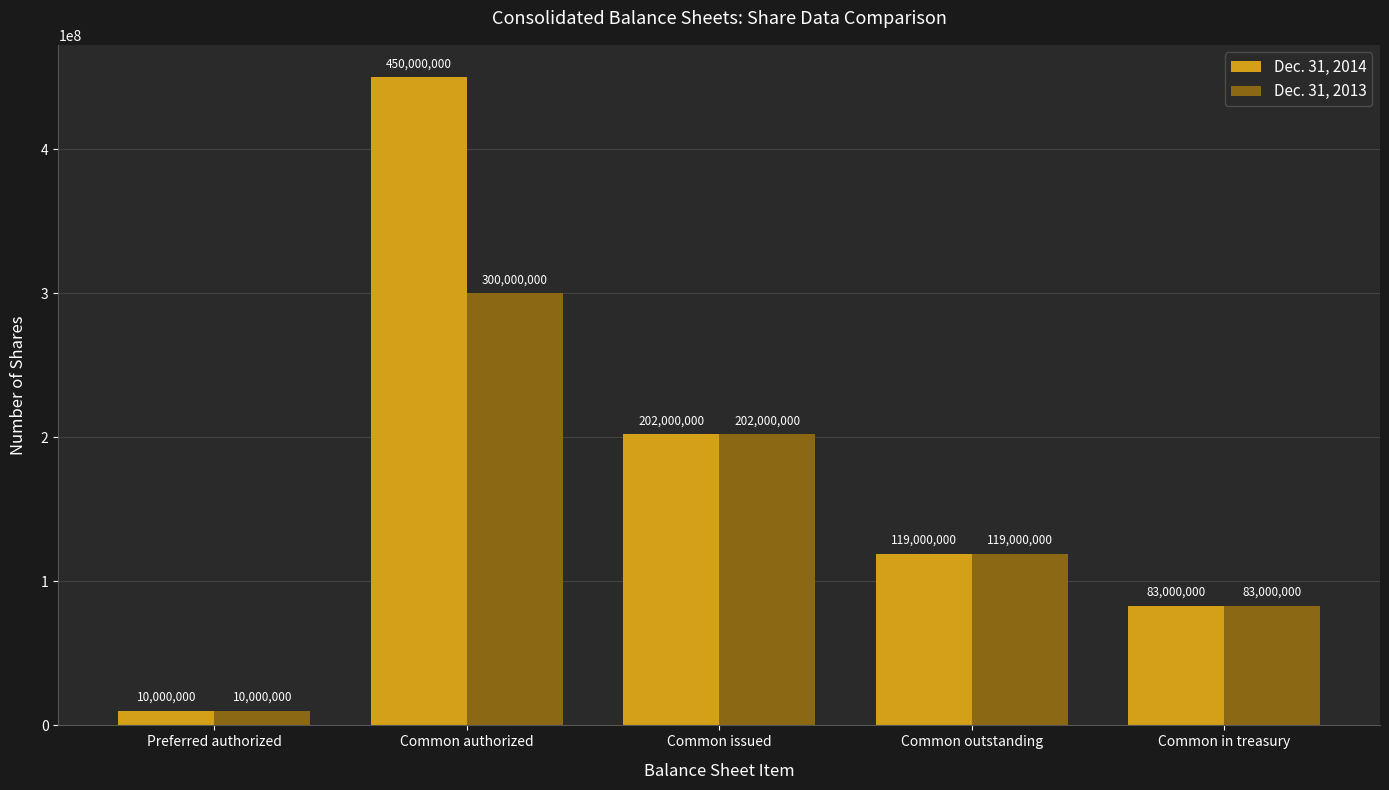

At which category does the chart reach its peak across all series?

Common authorized